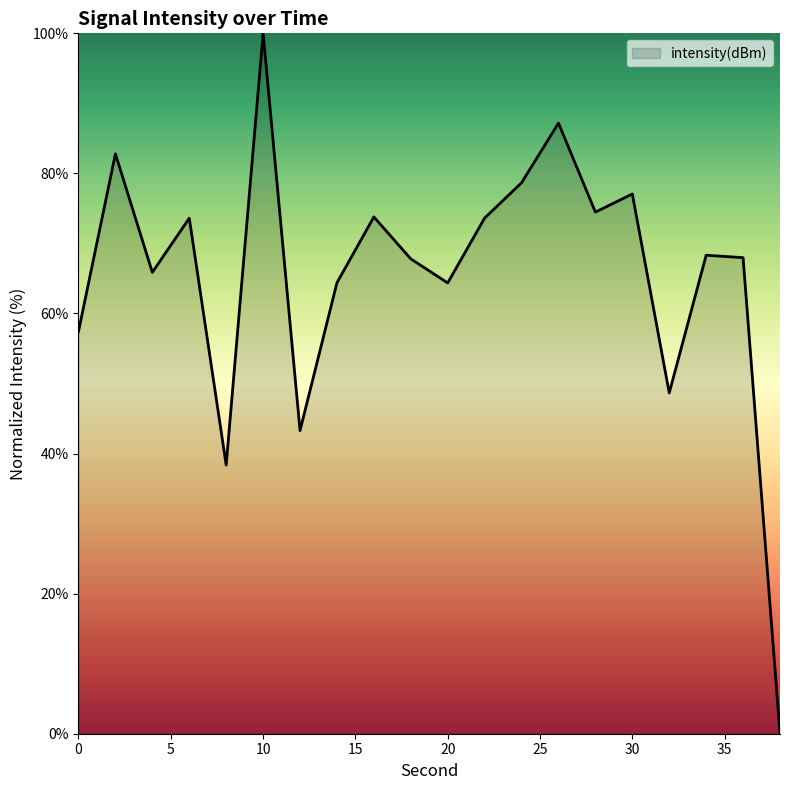

What is the maximum value shown in the chart?

100.0